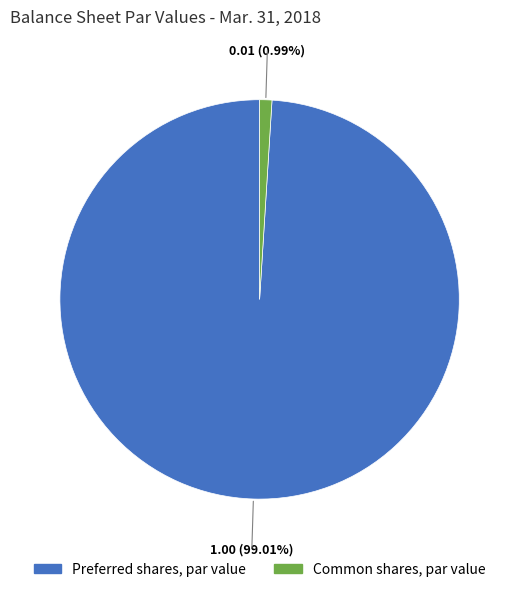

To the nearest percent, what portion does Preferred shares, par value represent?

99%